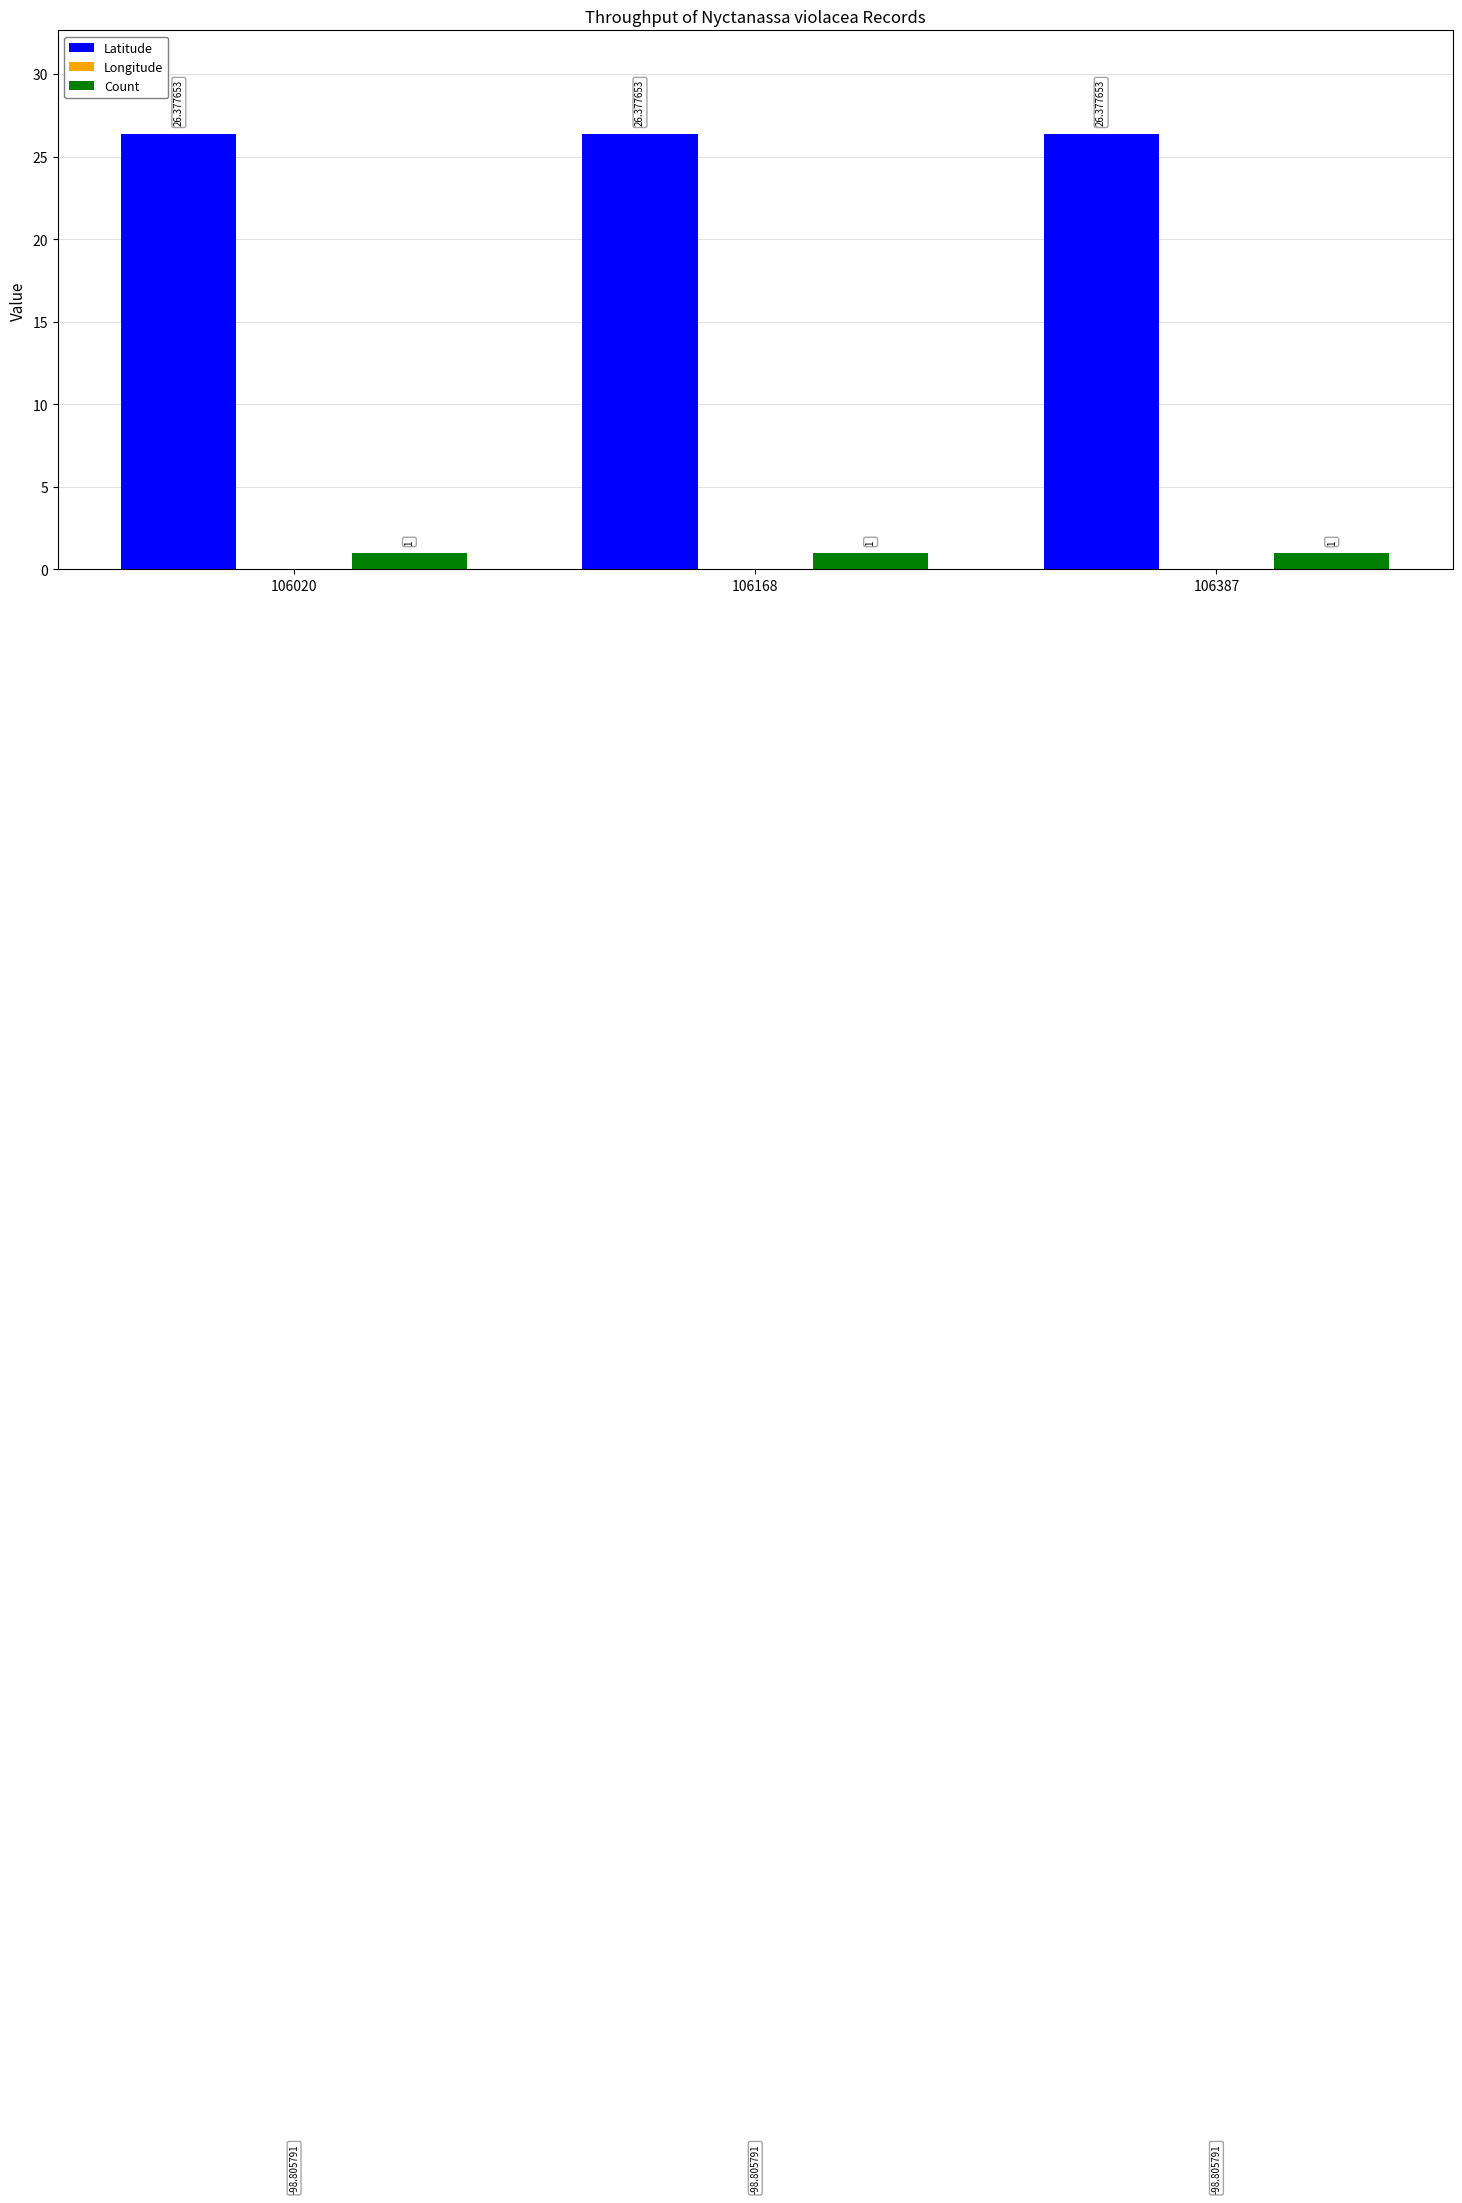

The value of Count at 106387 is 1.5. True or false?

False